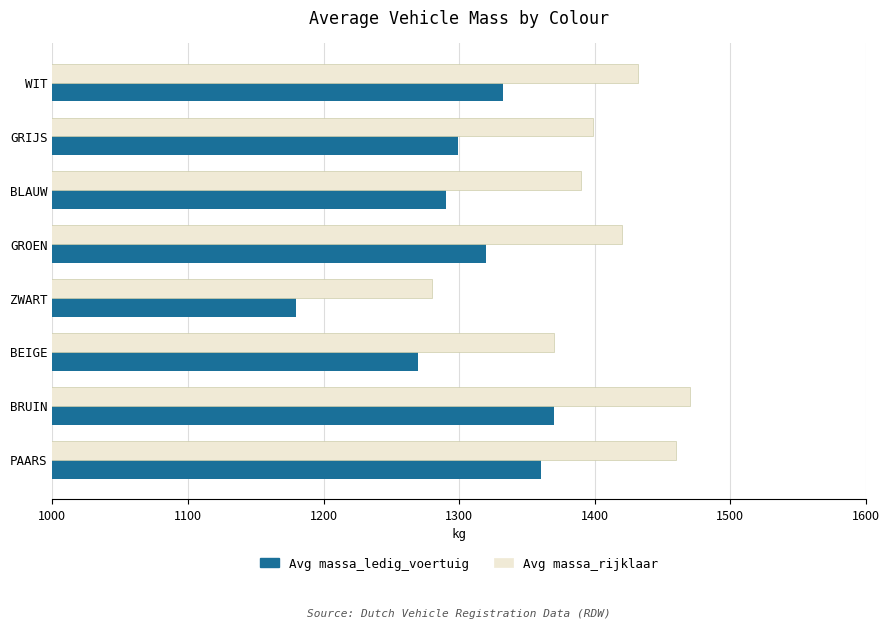

What is the spread (max minus min) of values at GROEN?

100